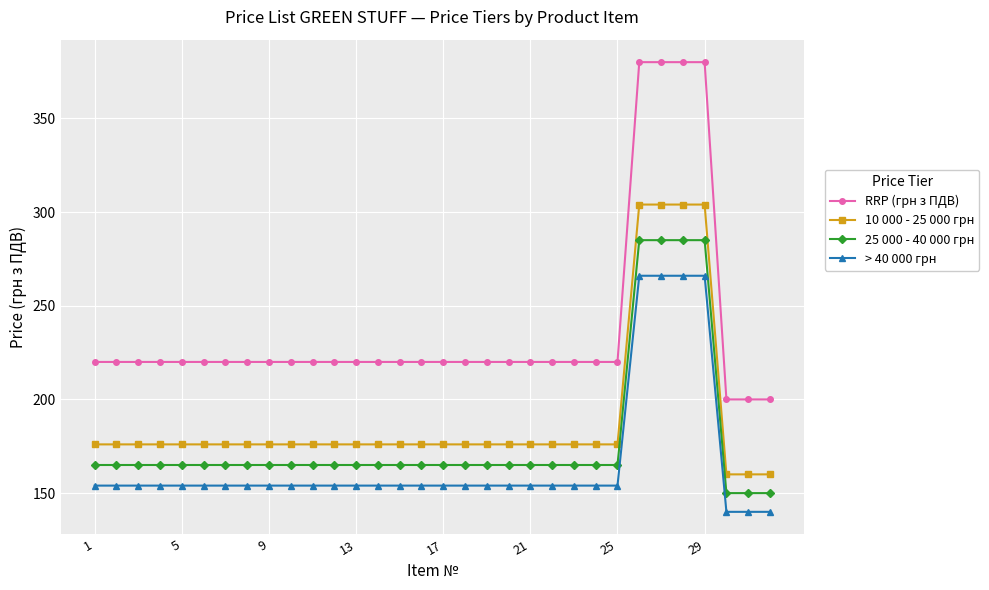

True or false: RRP (грн з ПДВ) and > 40 000 грн cross at least once.

False